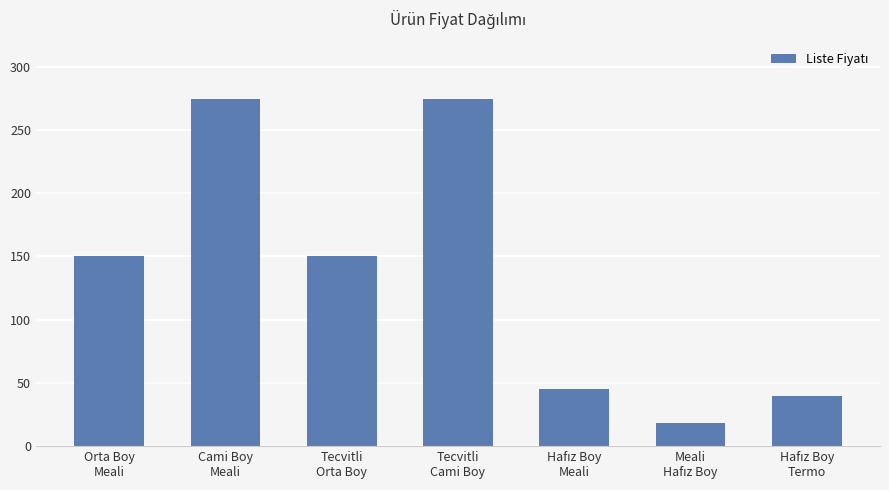

Reading left to right, extract all data points from this chart.

150.0	275.0	150.0	275.0	44.9	18.5	39.9